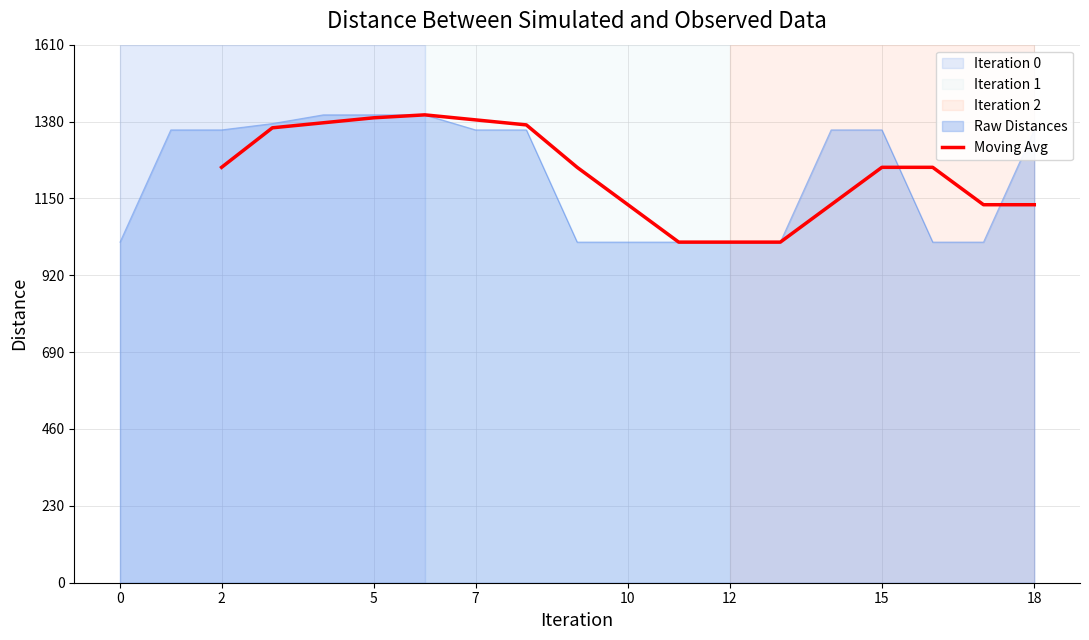

What is the label of the 17th point from the left?

18